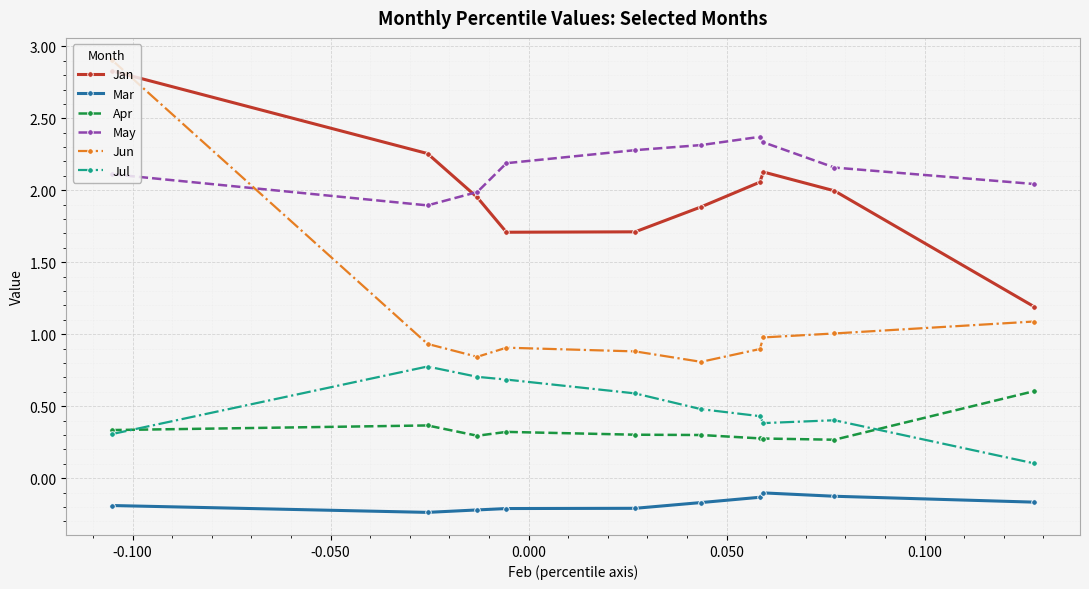

What are all the series names shown in the legend?

Jan, Mar, Apr, May, Jun, Jul